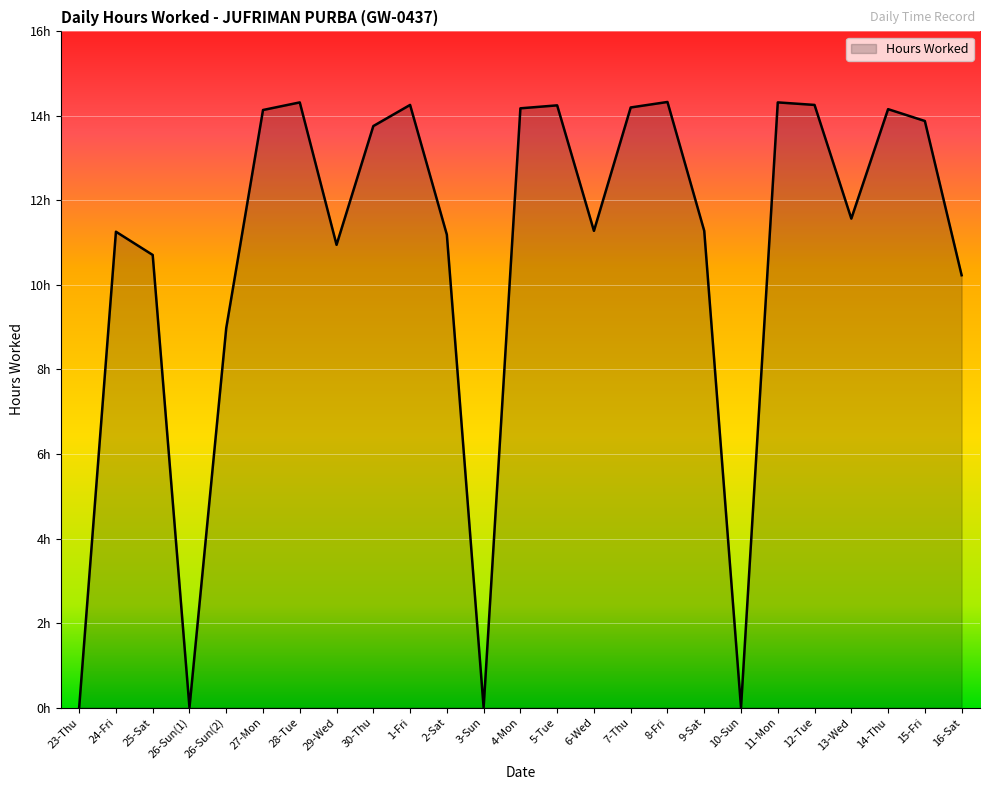

What is the change in value from 24-Fri to 8-Fri?

+3.1